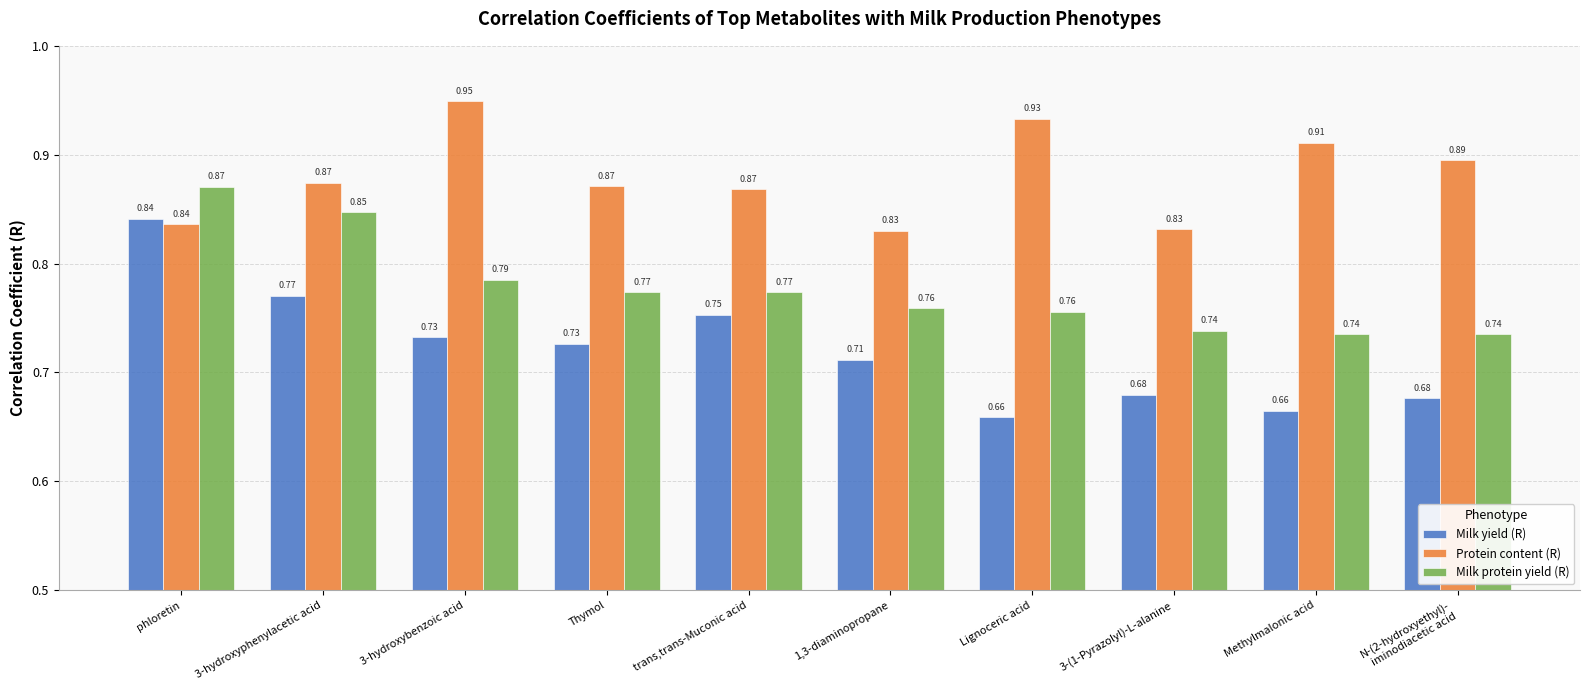

Which series has the largest range (max minus min)?

Milk yield (R)